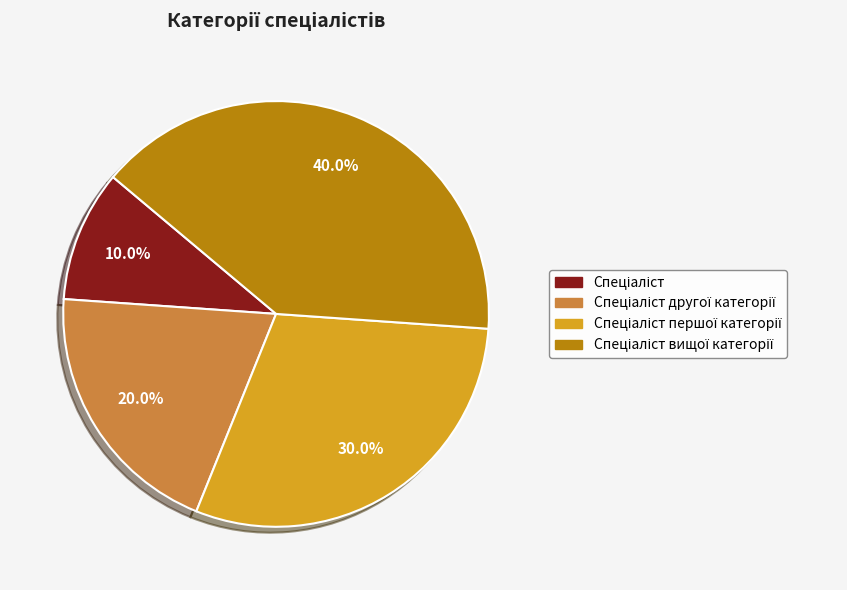

Does any single category account for the majority?

No